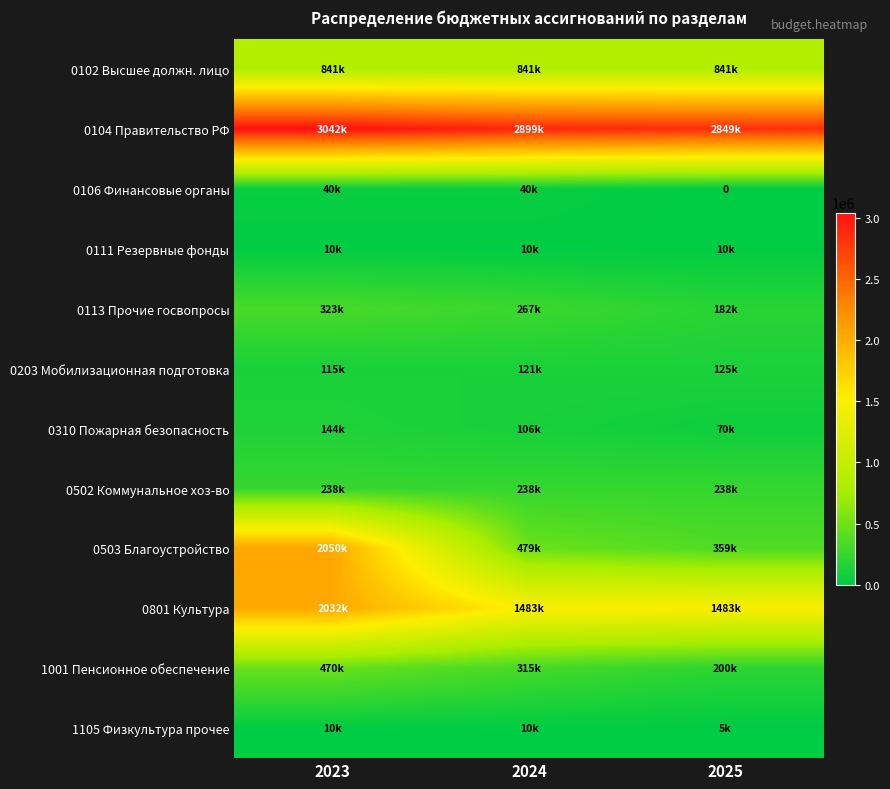

Which series has the widest spread of values?

0503 Благоустройство